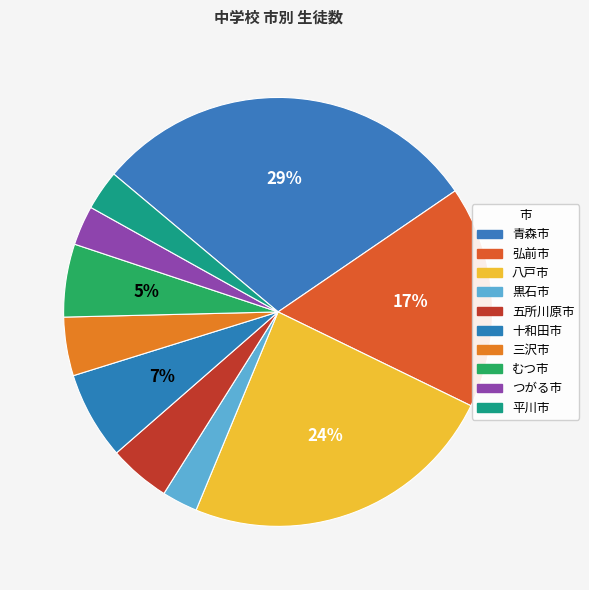

Is it true that つがる市 is 3% of the pie?

True